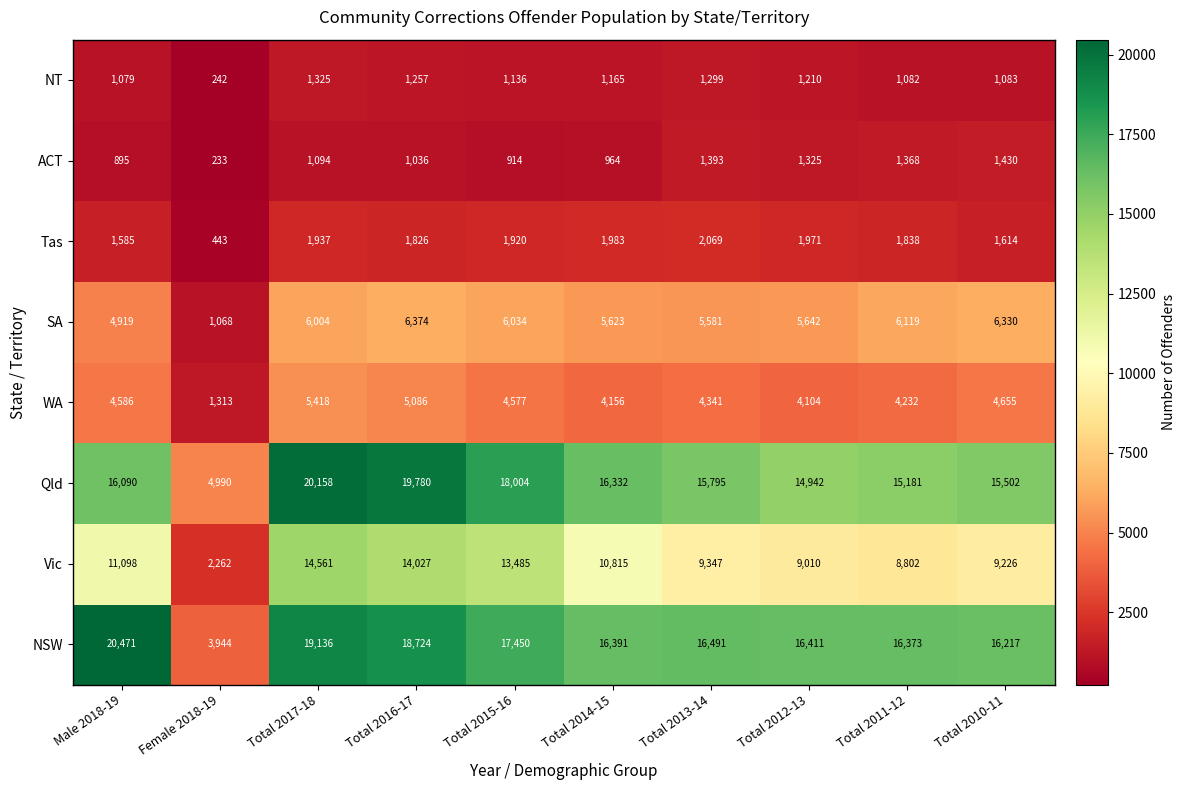

Rank the categories by WA value from highest to lowest.

Total 2017-18, Total 2016-17, Total 2010-11, Male 2018-19, Total 2015-16, Total 2013-14, Total 2011-12, Total 2014-15, Total 2012-13, Female 2018-19